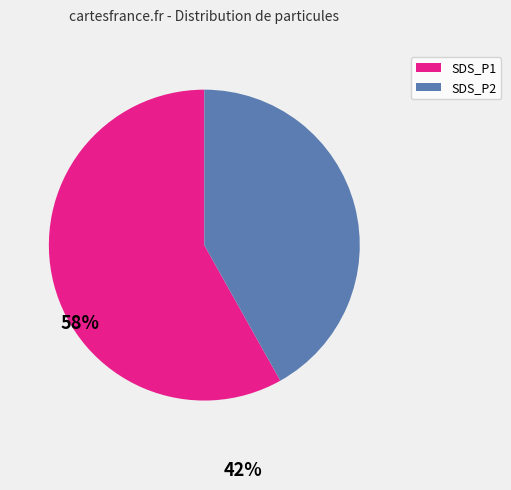

What is the ratio of the value at SDS_P2 to the value at SDS_P1?

0.7